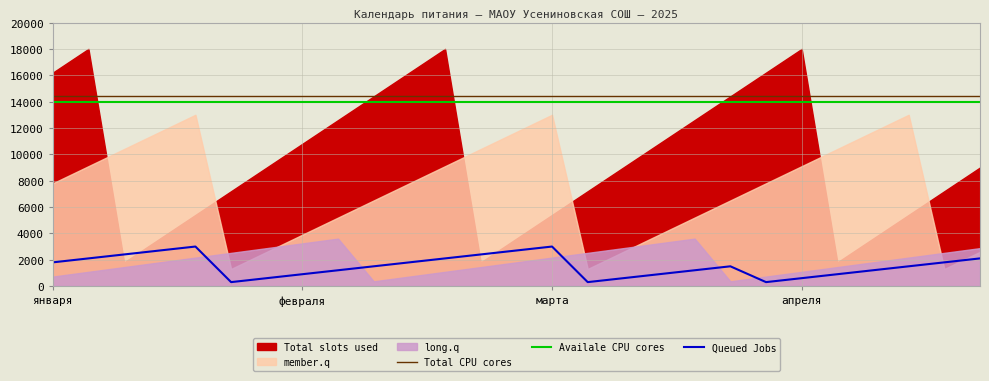

Is it true that Availale CPU cores equals 14000 at 18?

True